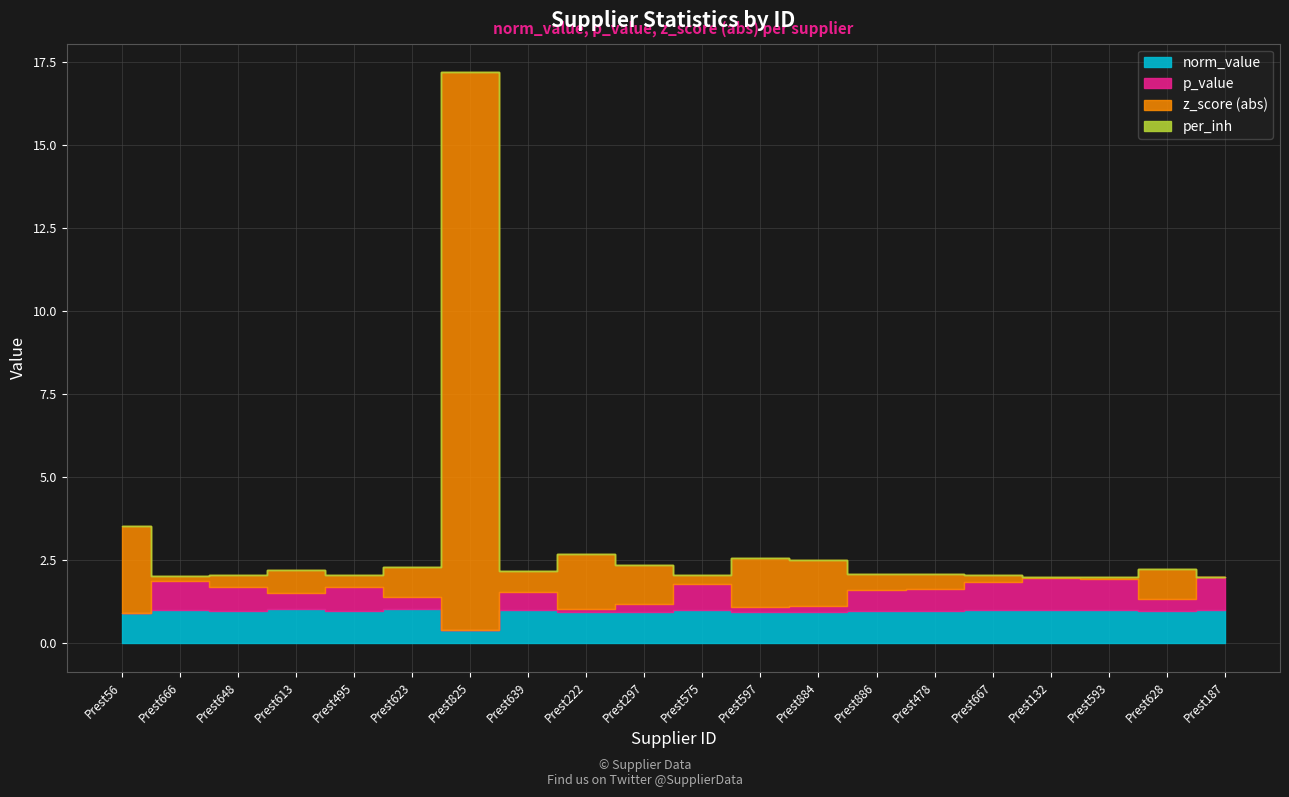

What is the average value of the p_value series?

0.5